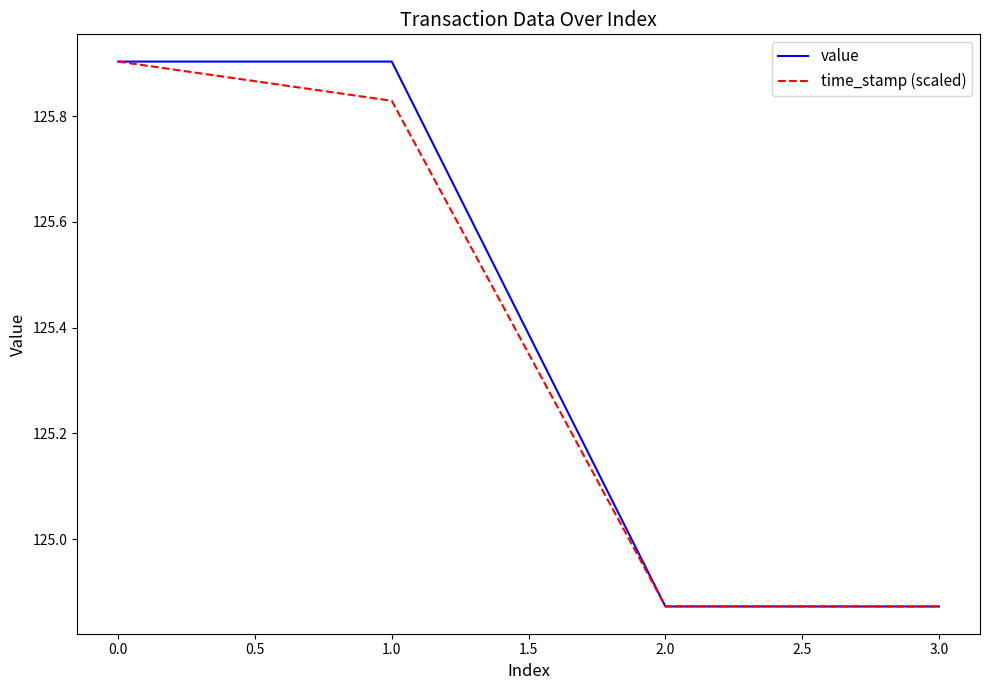

Which series changed the most between 0.0 and 1.0?

time_stamp (scaled)